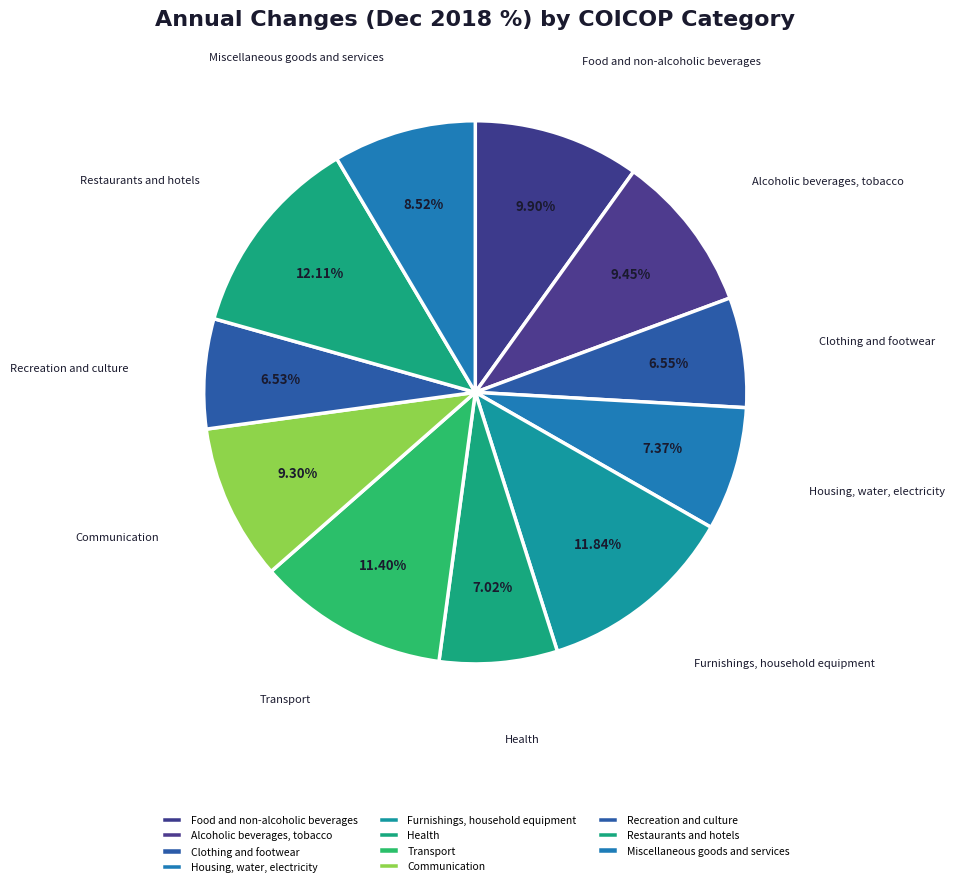

Rank the categories by value from highest to lowest.

Restaurants and hotels, Furnishings, household equipment, Transport, Food and non-alcoholic beverages, Alcoholic beverages, tobacco, Communication, Miscellaneous goods and services, Housing, water, electricity, Health, Clothing and footwear, Recreation and culture